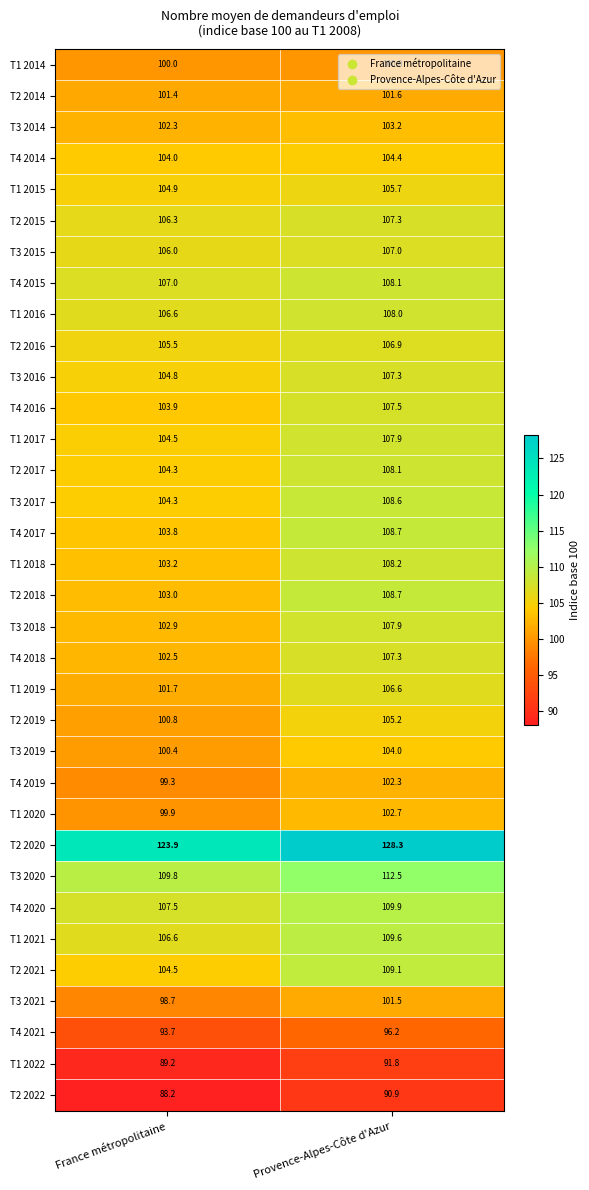

What is the average value of the T3 2018 series?

105.4